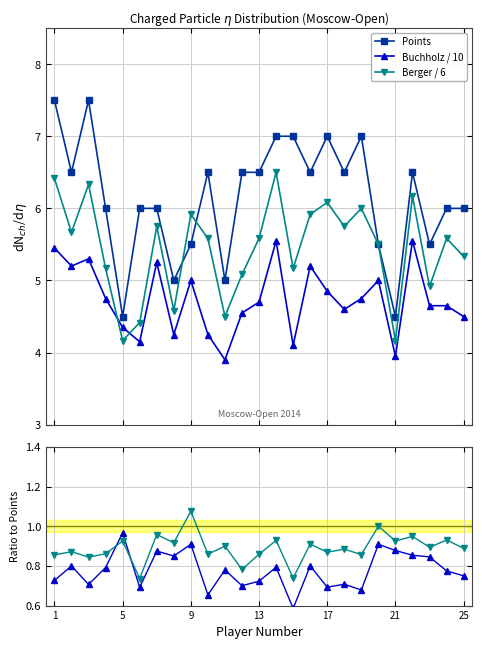

Which series has the largest range (max minus min)?

Points